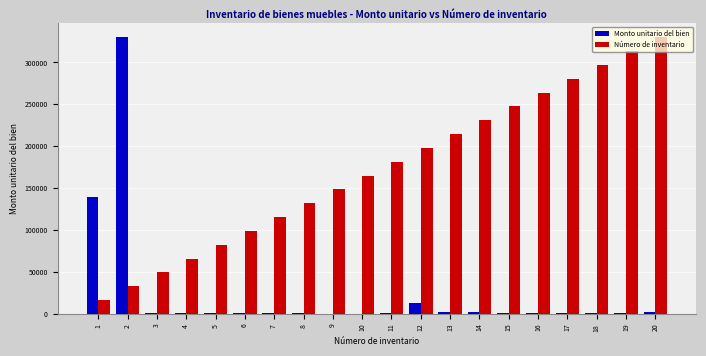

What is the maximum value shown in the chart?

330000.0